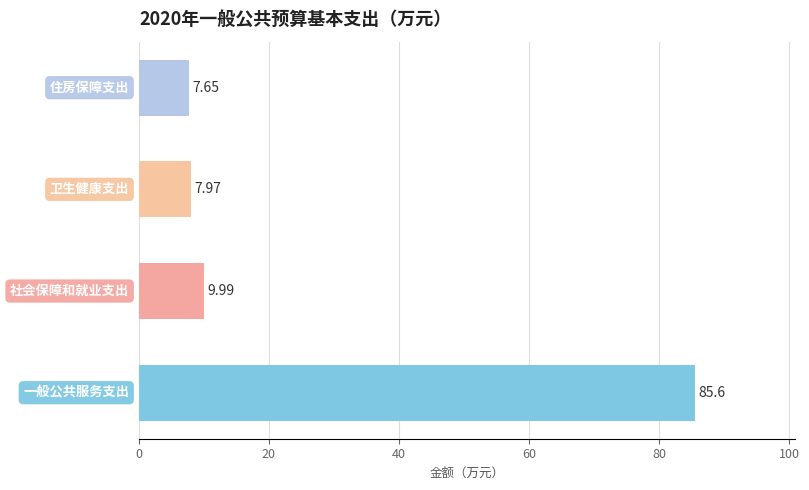

Are the bars grouped side by side (vs. stacked)?

No